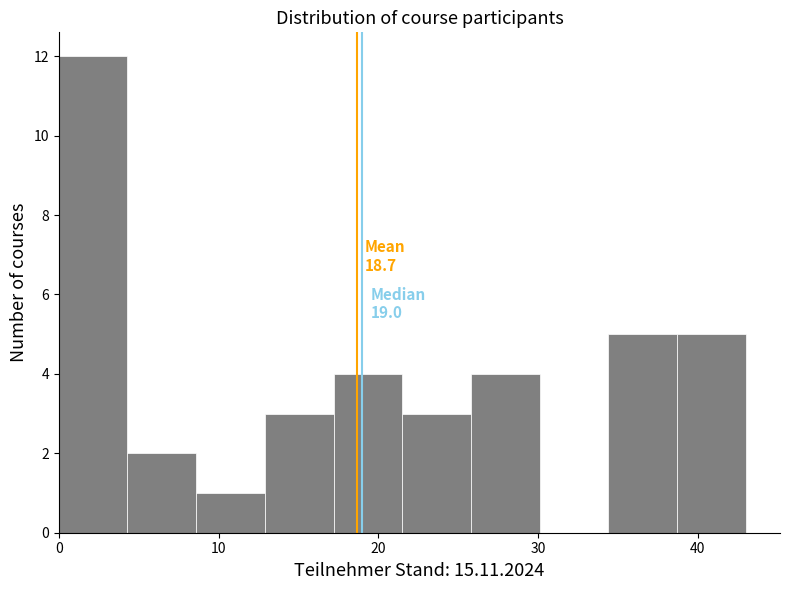

Over which range of the x-axis is the bar tallest?

0.0 to 4.3